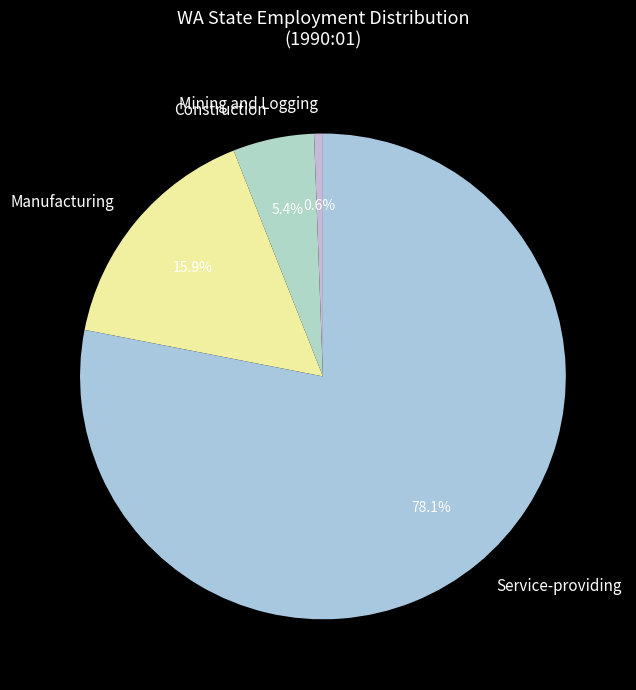

Count the number of slices in the pie.

4